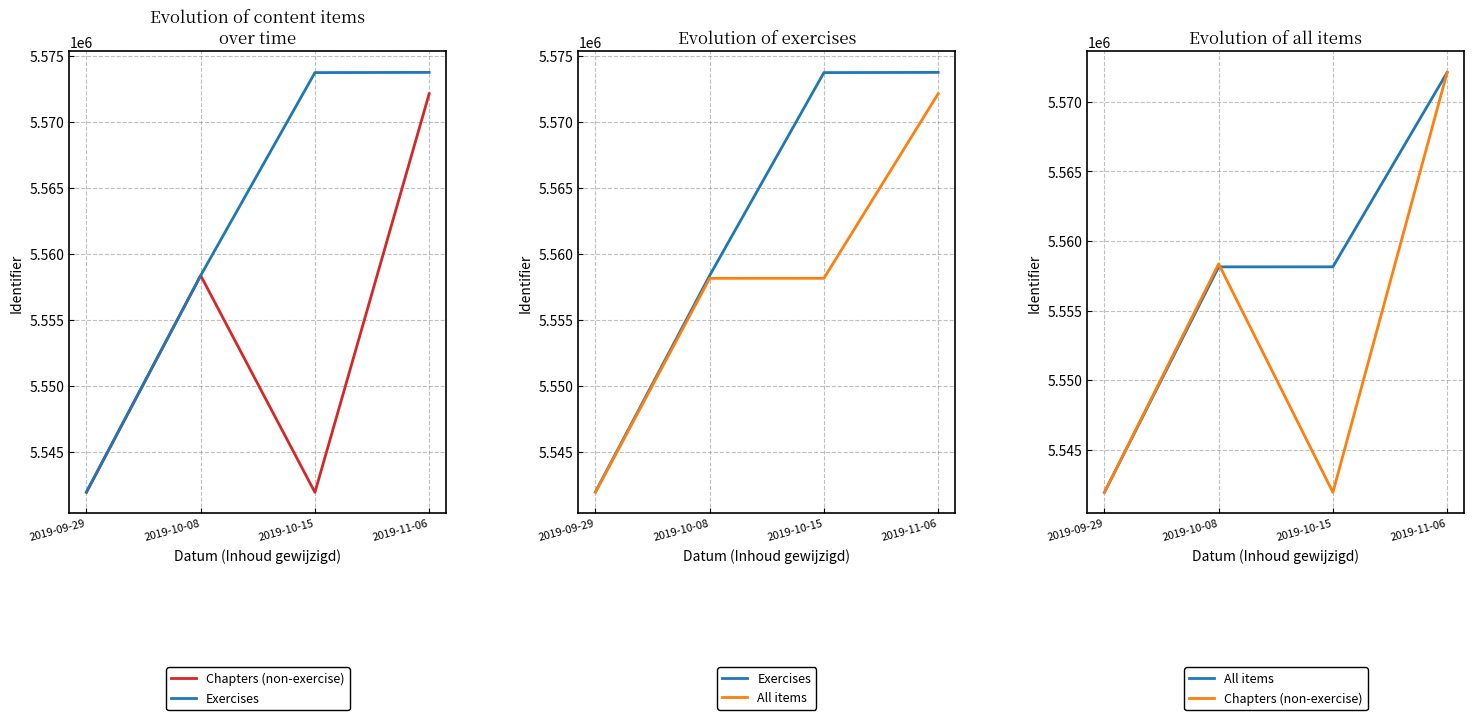

At which category does Chapters (non-exercise) reach its first local valley?

2019-10-15